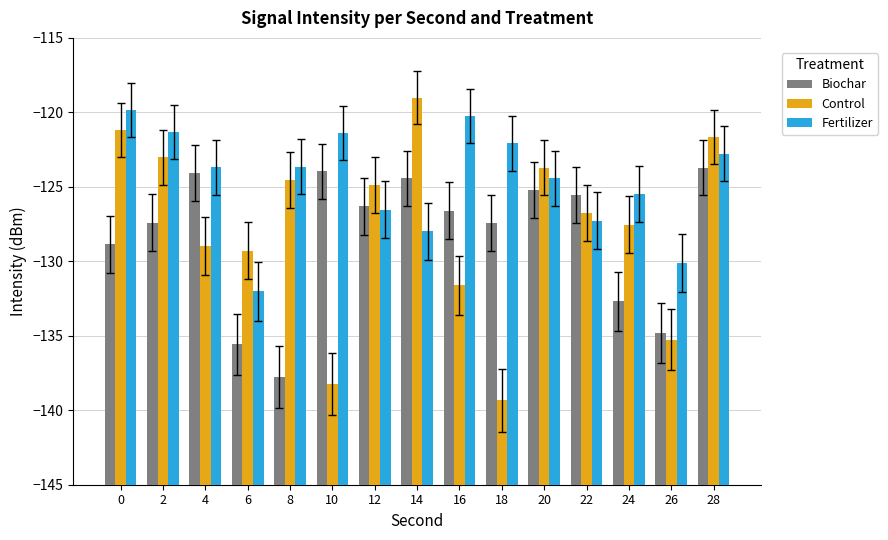

What is the difference between the maximum and minimum values in the Biochar series?

14.0